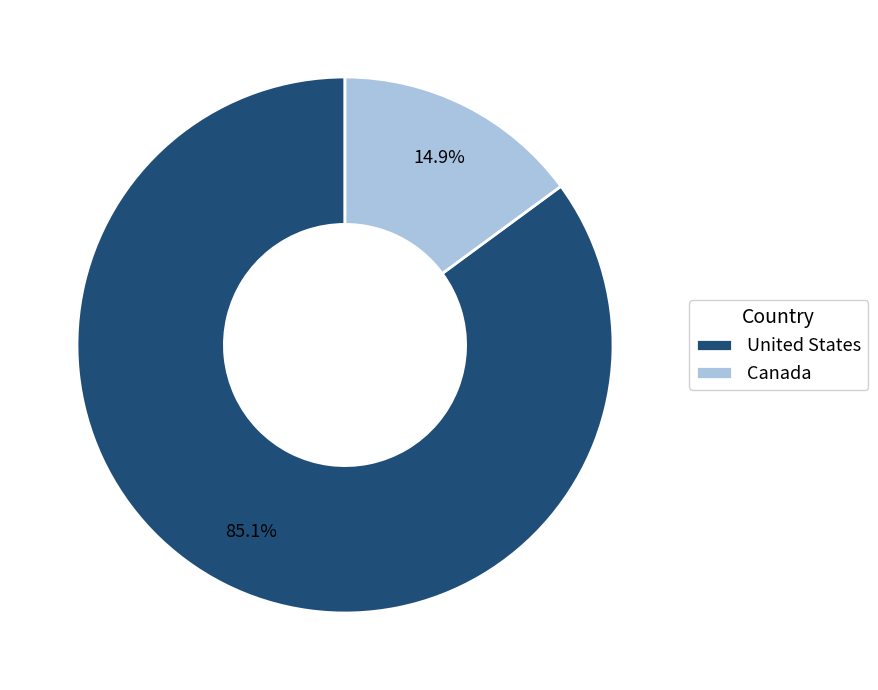

What percentage is NOT represented by United States?

14.9%